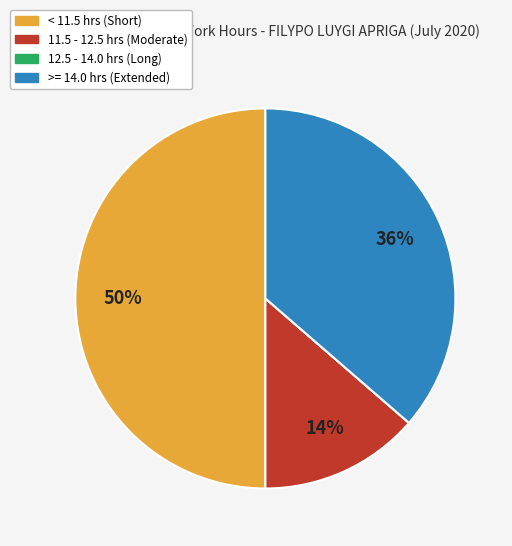

To the nearest percent, what is the difference between the largest and smallest slice percentages?

50%